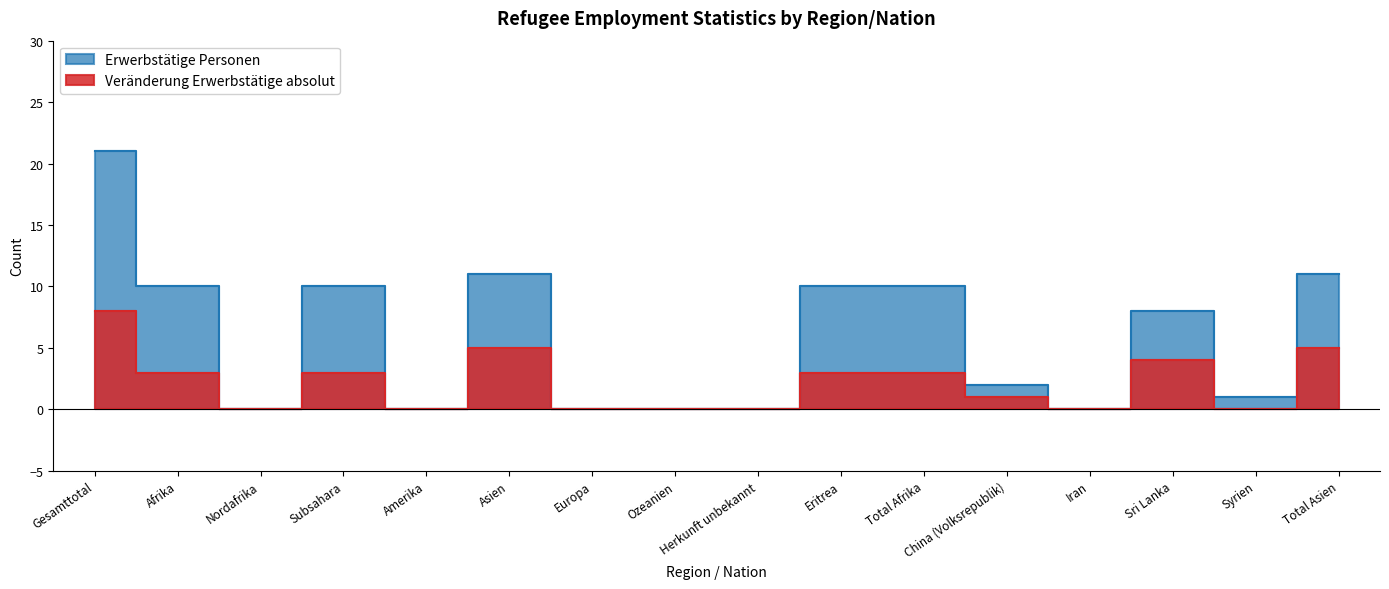

Where is the first local minimum for Erwerbstätige Personen?

Nordafrika